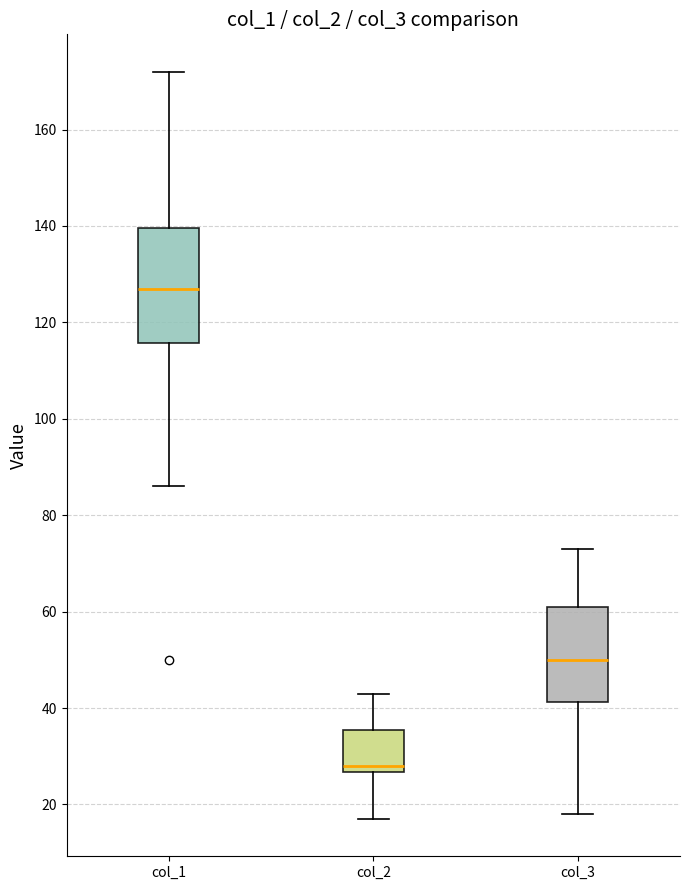

Where does the median line of the box for col_3 sit on the y-axis? The values are not printed on the chart, so give them approximately, as read against the axis.

50